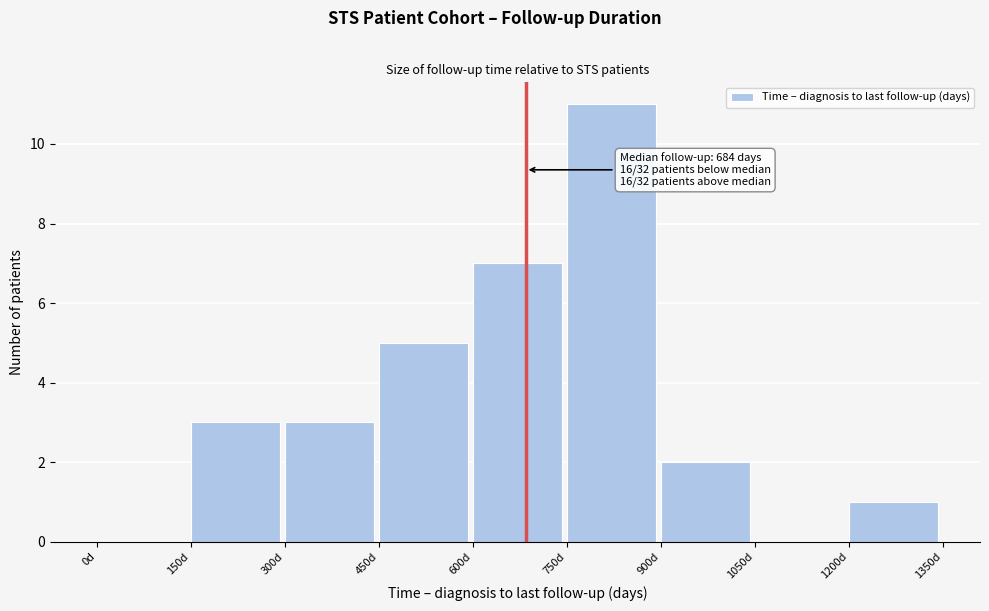

Which range on the x-axis has the tallest bar?

750 to 900